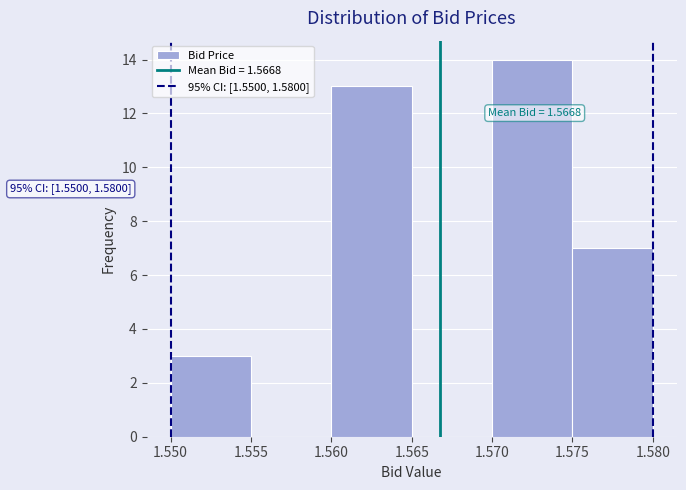

Over which range of the x-axis is the bar tallest?

1.570 to 1.575